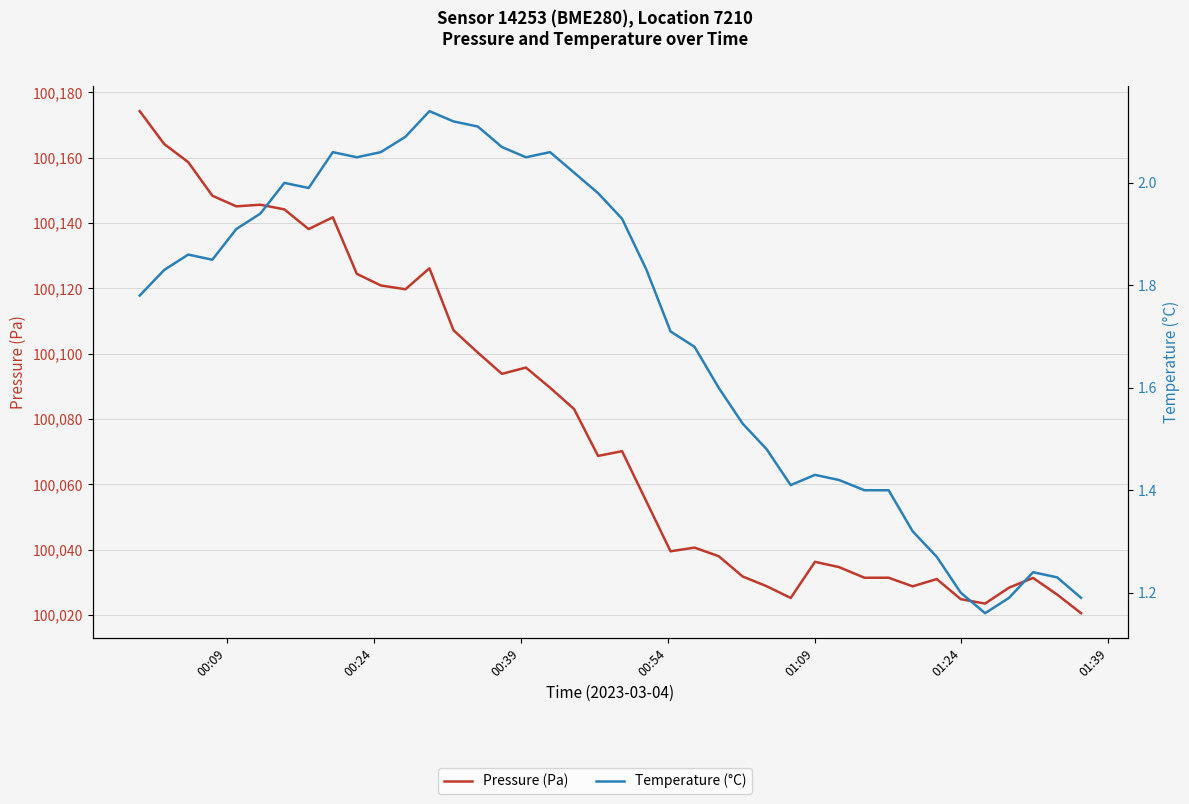

What are all the series names shown in the legend?

Pressure (Pa), Temperature (°C)